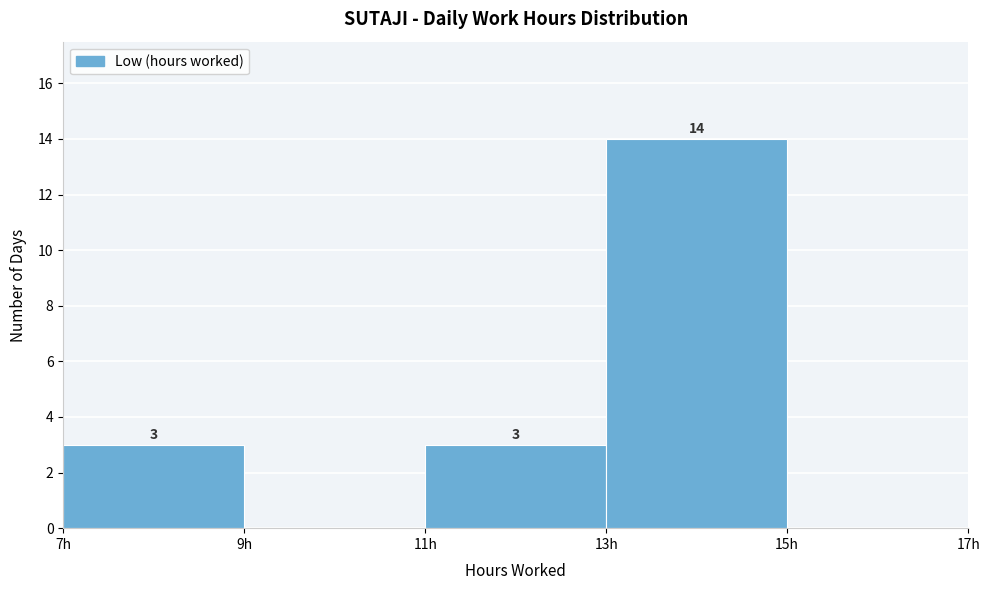

Which range on the x-axis has the tallest bar?

13 to 15